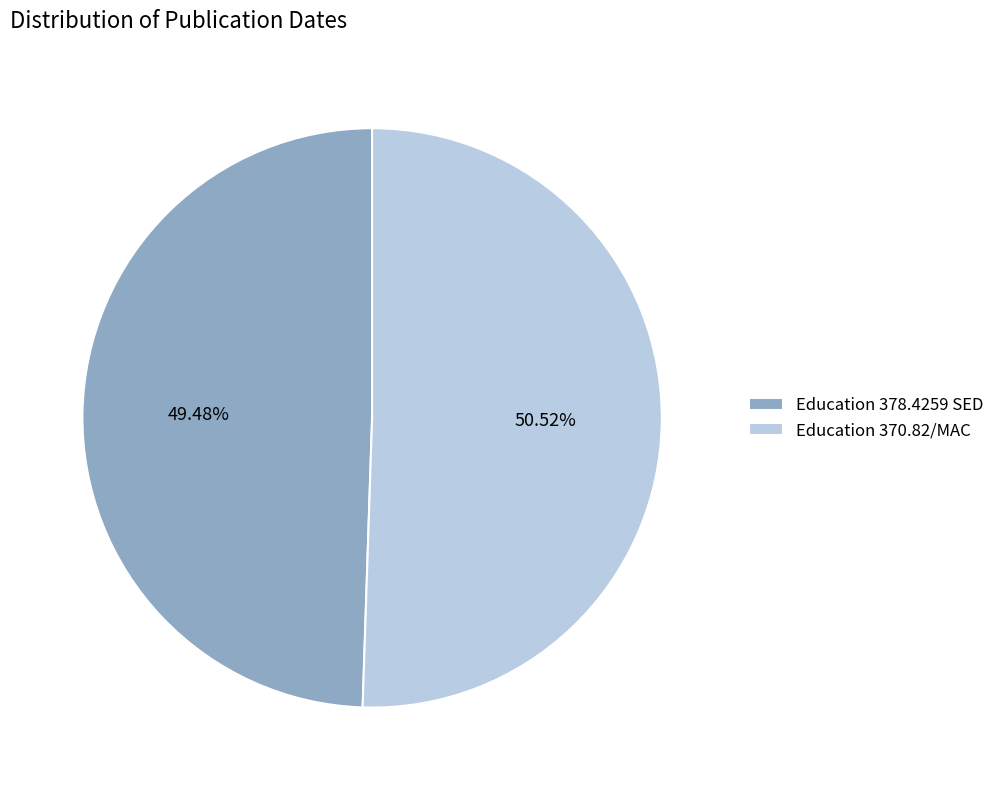

Is Education 370.82/MAC the majority of the pie?

Yes